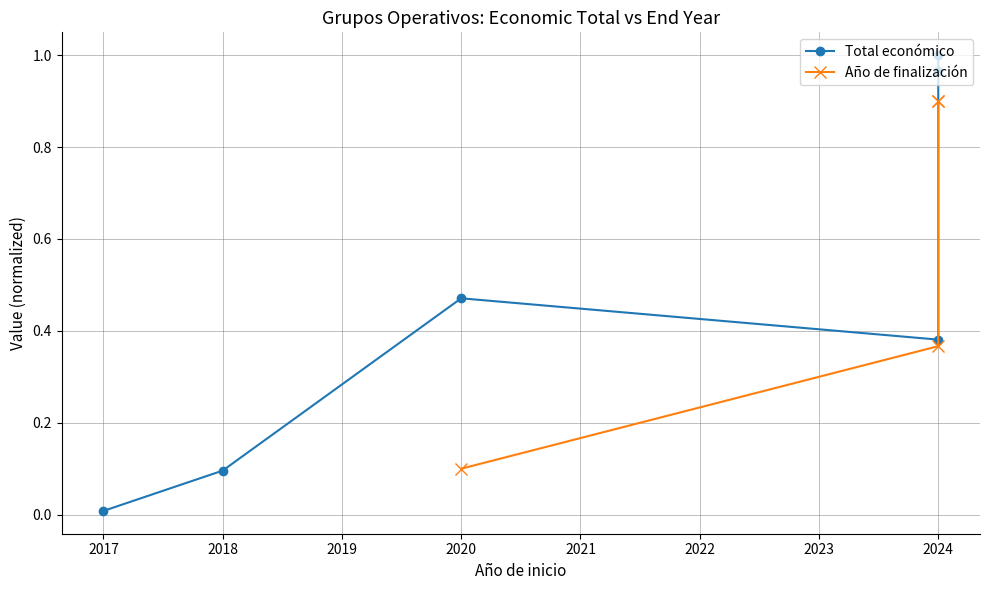

True or false: Año de finalización and Total económico cross at least once.

False